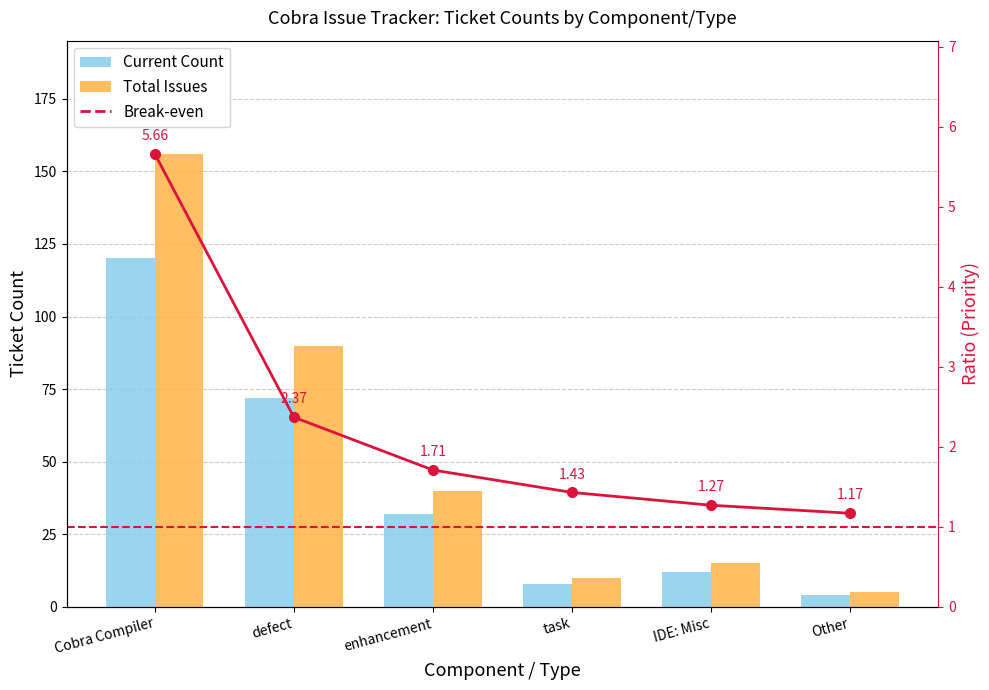

What are all the series names shown in the legend?

Current Count, Total Issues, Break-even